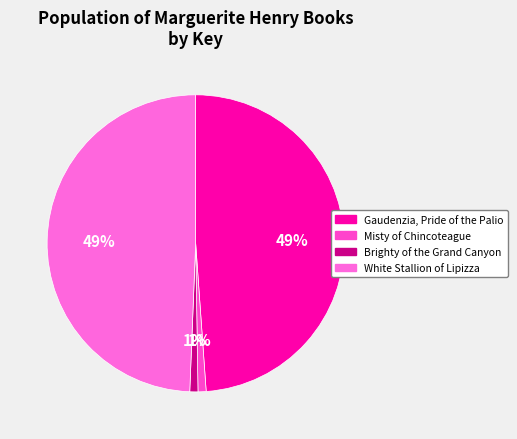

Which slice is the largest?

White Stallion of Lipizza